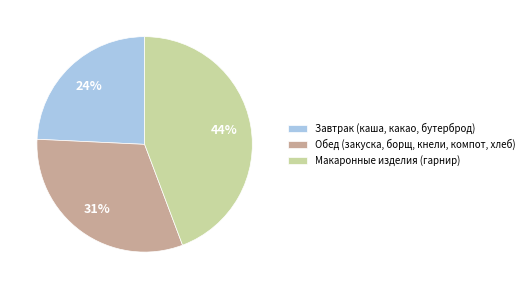

Is the sum of Макаронные изделия (гарнир) and Завтрак (каша, какао, бутерброд) greater than half?

Yes